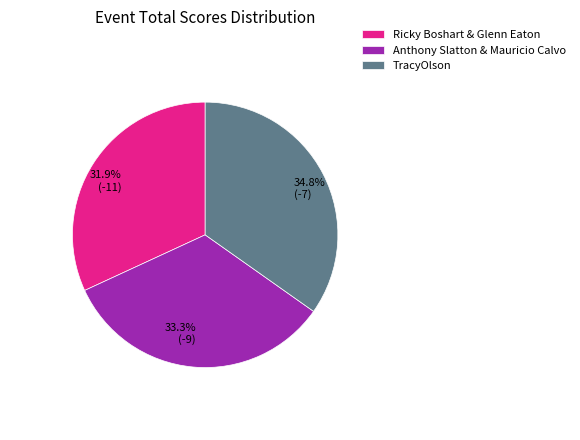

Is there a majority slice in this chart?

No